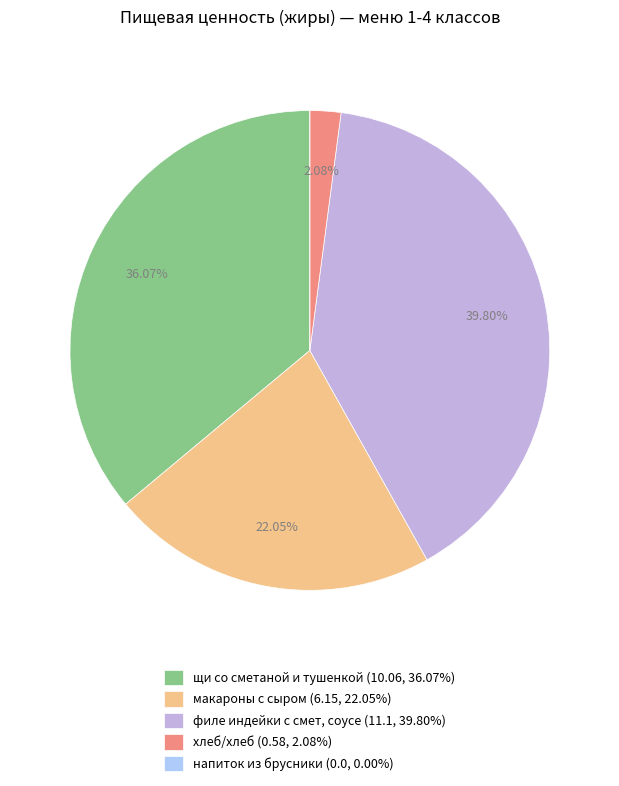

Which slice is the largest?

филе индейки с смет, соусе